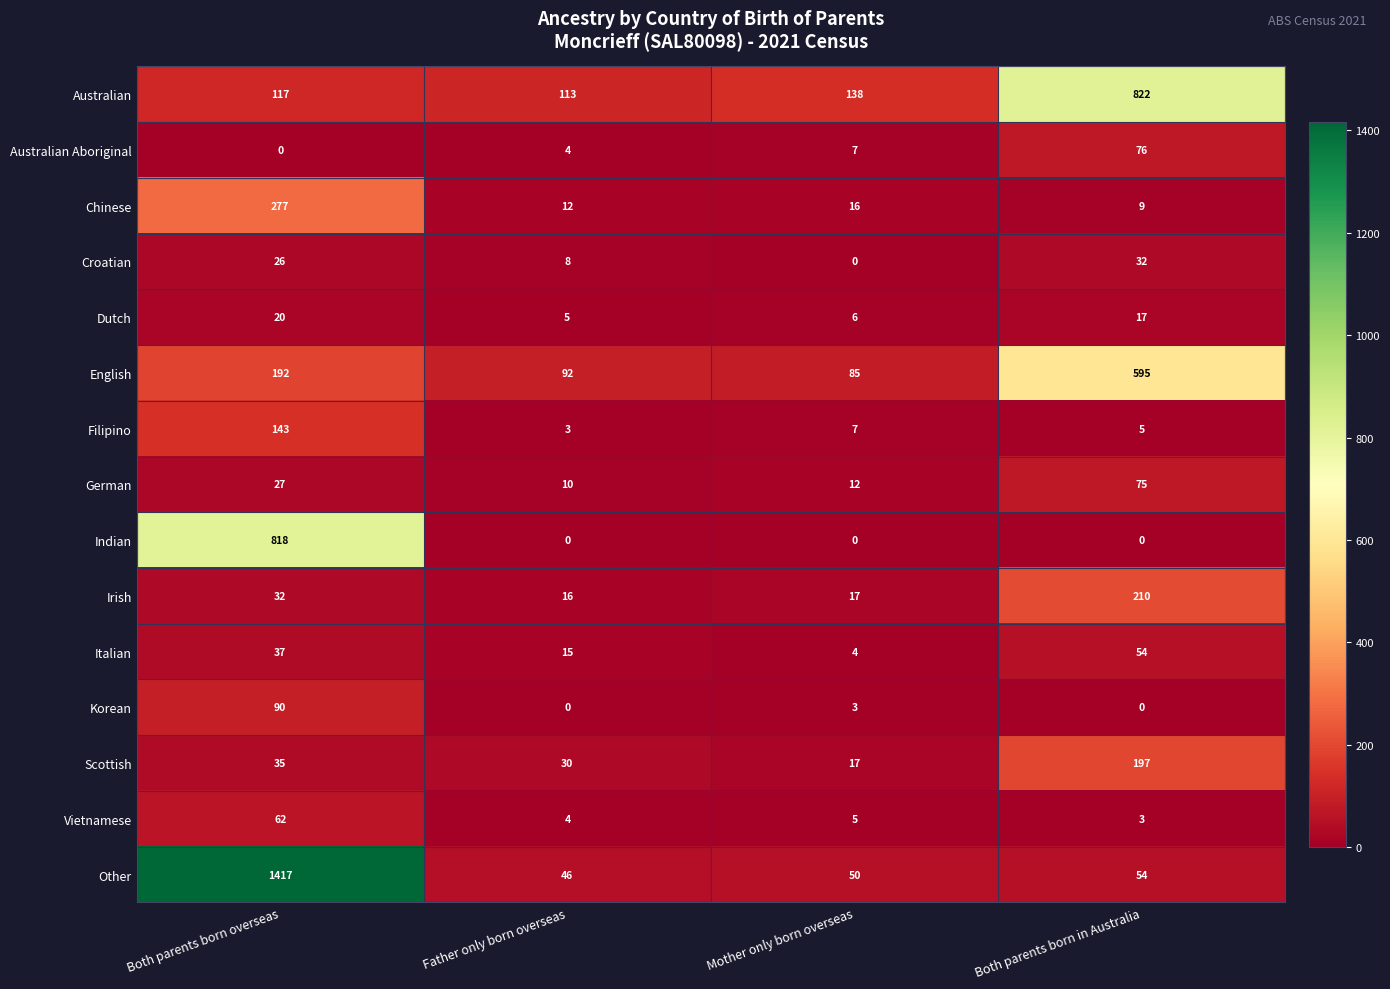

At which category is the sum across all series the highest?

Both parents born overseas